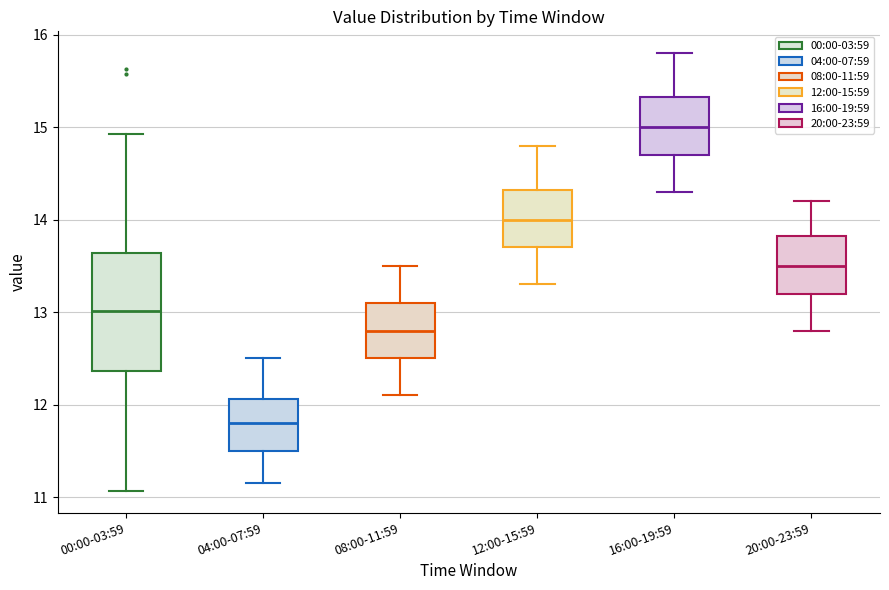

Comparing the boxes themselves (not the whiskers), which one is the tallest?

00:00-03:59